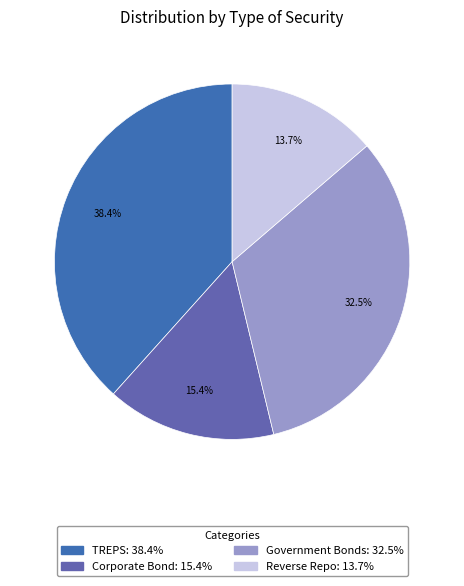

Rank the categories by value from lowest to highest.

Reverse Repo, Corporate Bond, Government Bonds, TREPS